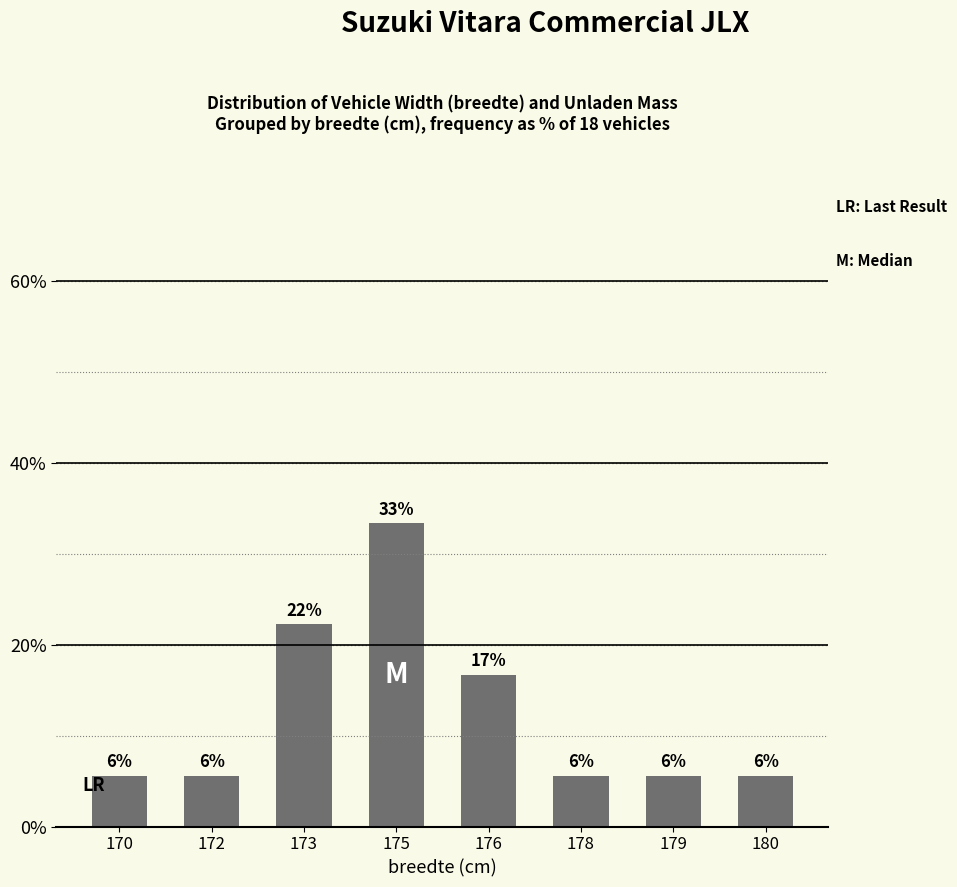

List the labels in order of value, smallest first.

170, 172, 178, 179, 180, 176, 173, 175